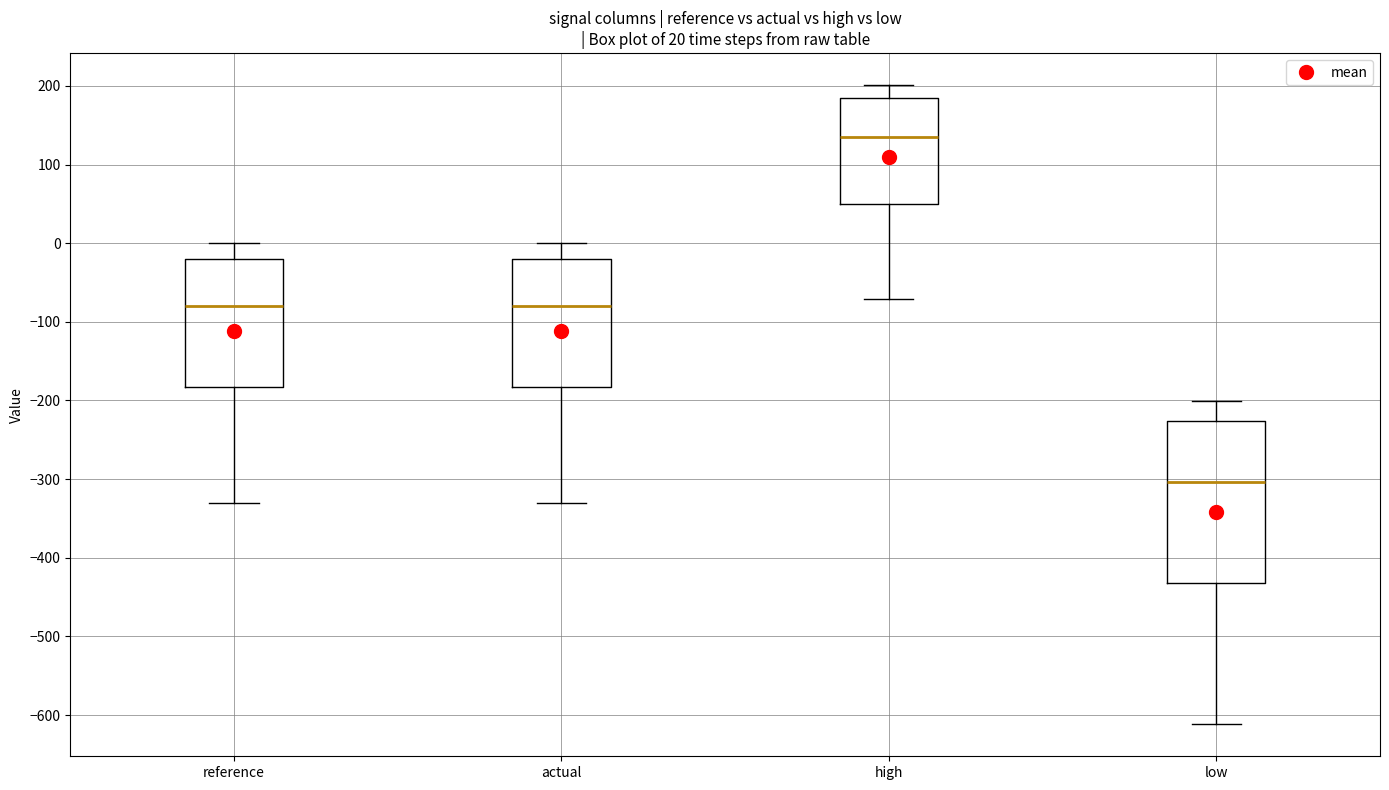

Which box has the lowest median line?

low